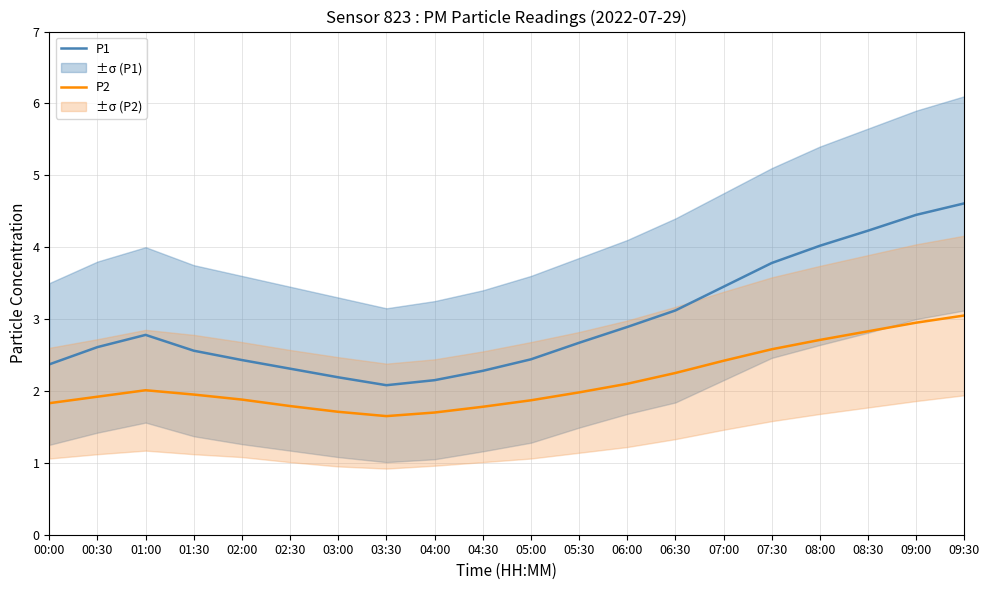

List the series in order of their peak value, highest first.

P1, P2